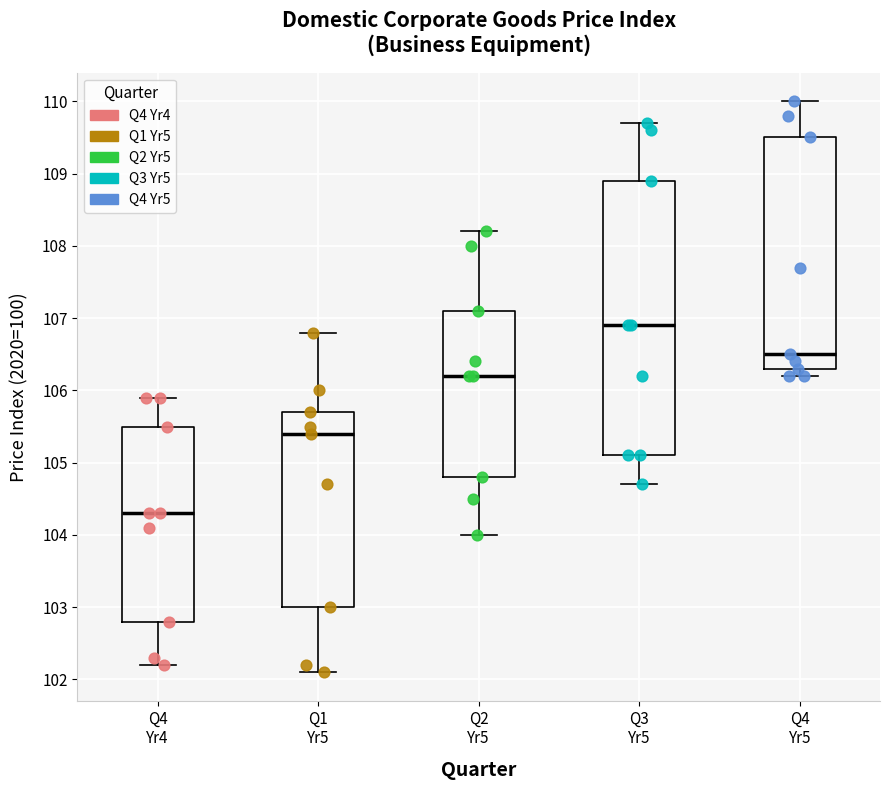

Reading left to right, read every box against the y-axis: the position of its median line, the range the box covers, and the ends of its whiskers. The values are not printed on the chart, so give them approximately, as read against the axis.

Q4 Yr4: median 104.3, box 102.8 to 105.5, whiskers 102.2 to 105.9
Q1 Yr5: median 105.4, box 103.0 to 105.7, whiskers 102.1 to 106.8
Q2 Yr5: median 106.2, box 104.8 to 107.1, whiskers 104.0 to 108.2
Q3 Yr5: median 106.9, box 105.1 to 108.9, whiskers 104.7 to 109.7
Q4 Yr5: median 106.5, box 106.3 to 109.5, whiskers 106.2 to 110.0